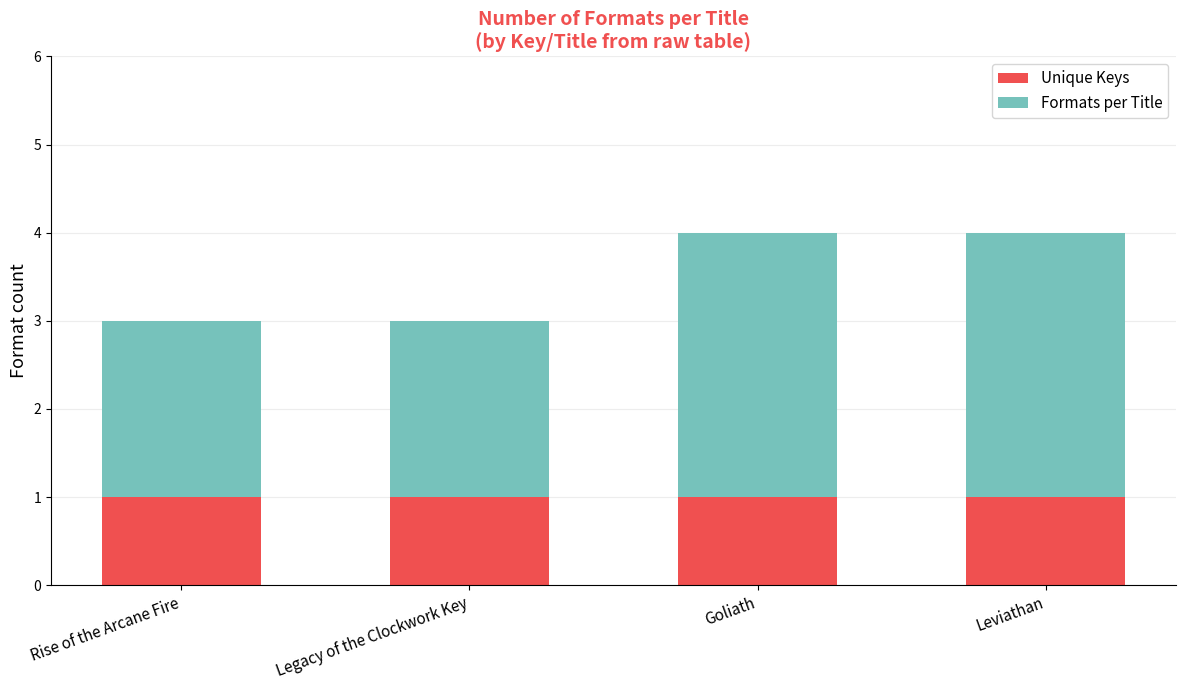

What is the average value of the Unique Keys series?

1